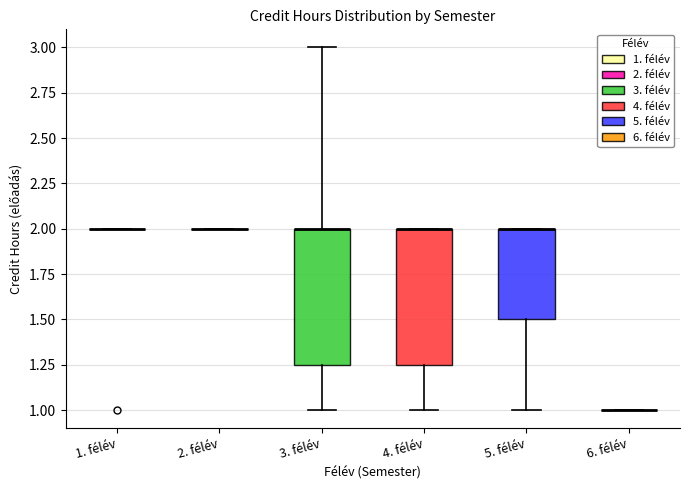

Reading left to right, read every box against the y-axis: the position of its median line, the range the box covers, and the ends of its whiskers. The values are not printed on the chart, so give them approximately, as read against the axis.

1. félév: box collapsed to a line at 2.00, whiskers 2.00 to 2.00
2. félév: box collapsed to a line at 2.00, whiskers 2.00 to 2.00
3. félév: median 2.00 (drawn on the box's upper edge), box 1.25 to 2.00, whiskers 1.00 to 3.00
4. félév: median 2.00 (drawn on the box's upper edge), box 1.25 to 2.00, whiskers 1.00 to 2.00
5. félév: median 2.00 (drawn on the box's upper edge), box 1.50 to 2.00, whiskers 1.00 to 2.00
6. félév: box collapsed to a line at 1.00, whiskers 1.00 to 1.00